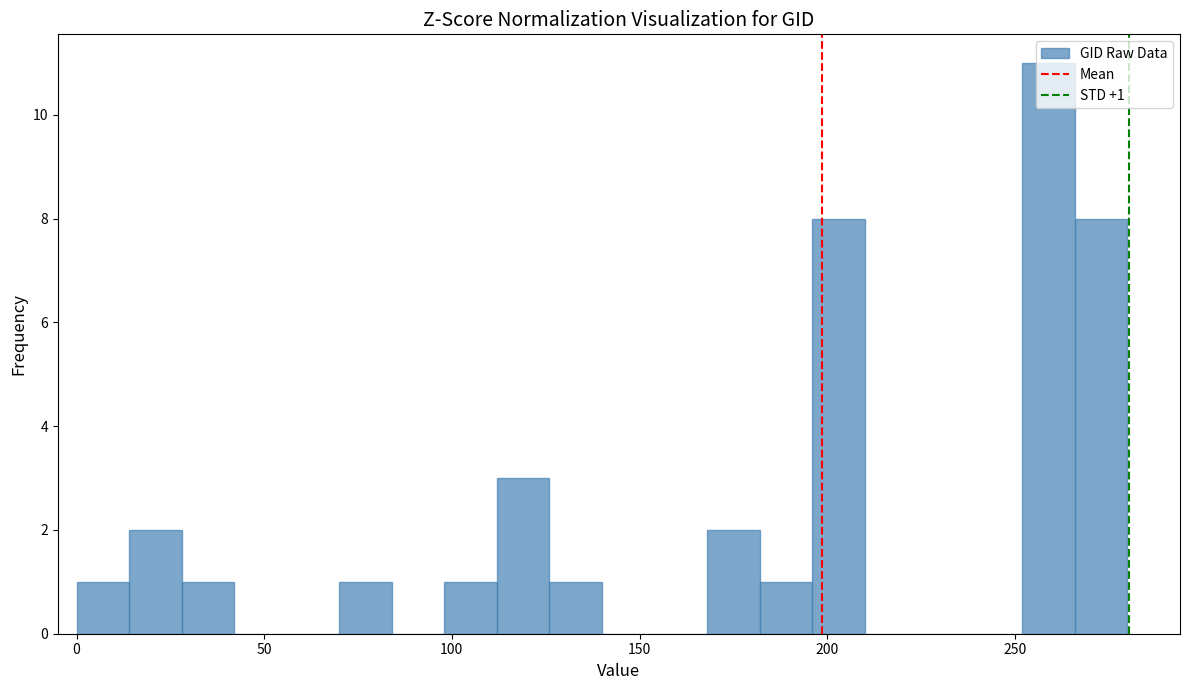

Read against the x-axis, roughly where is the centre of the tallest bar?

260